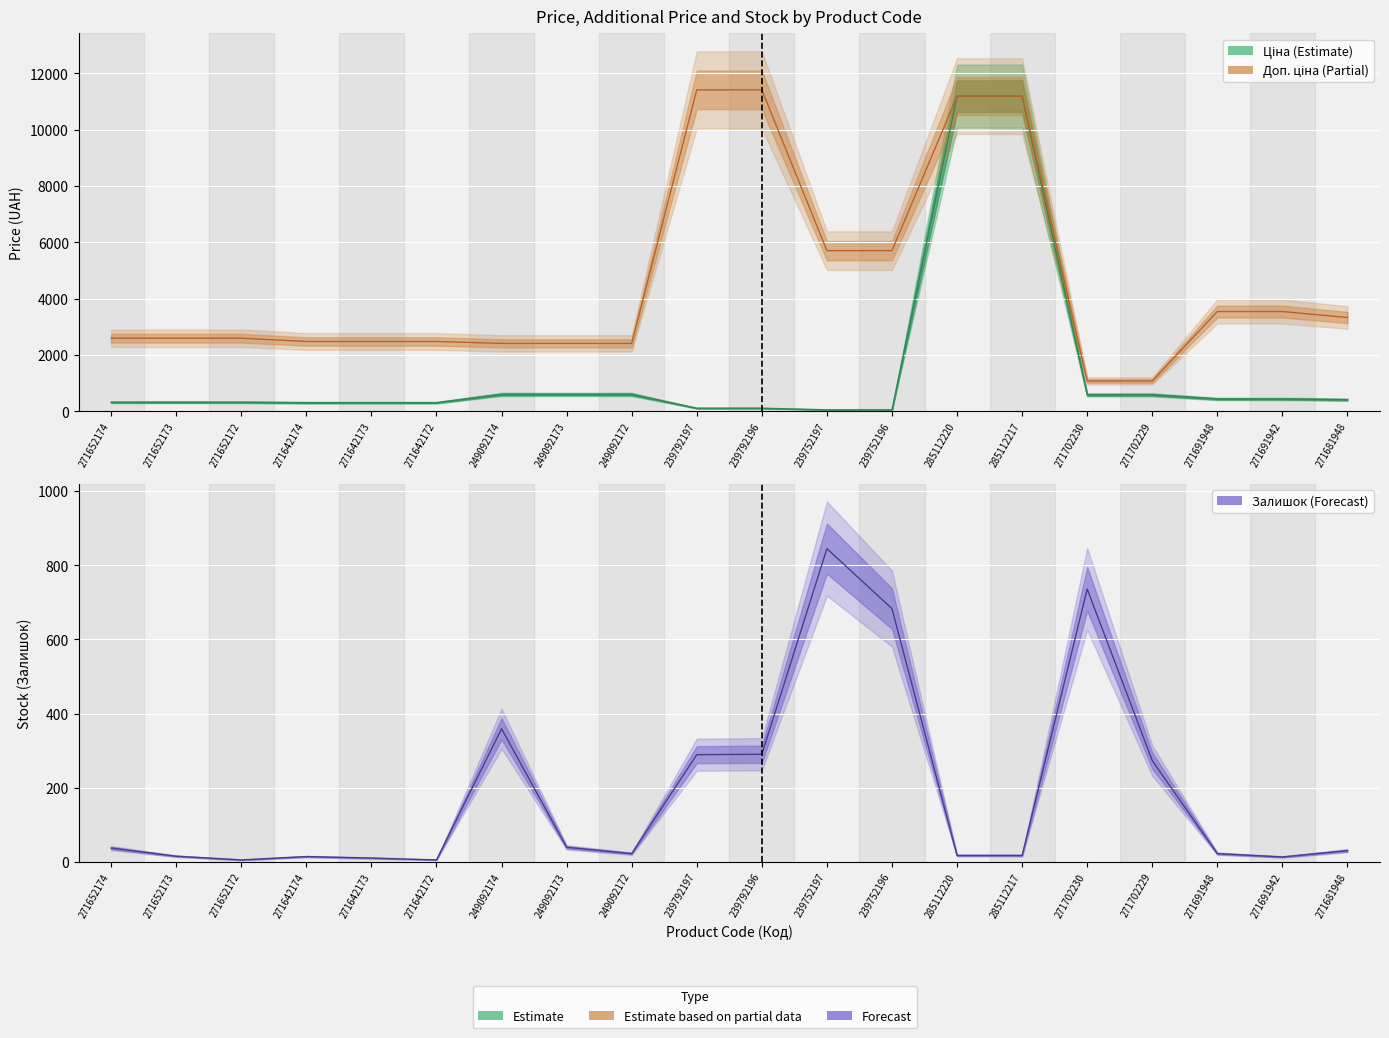

At which category is the sum across all series the highest?

285112220